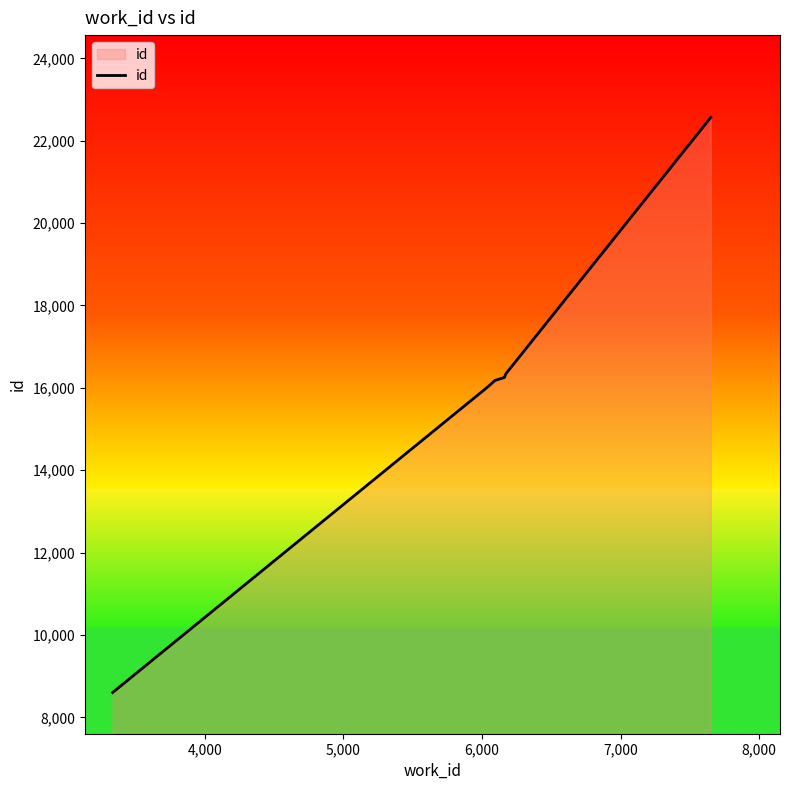

What is the value of the 10th point from the left?

22563